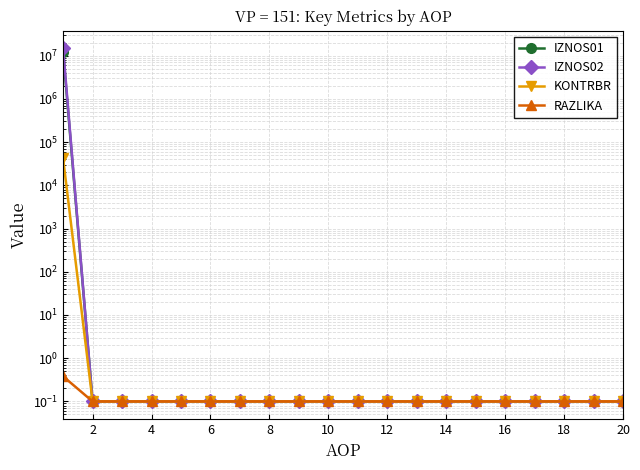

Reading left to right, extract all data points from this chart.

IZNOS01: 12315957.0	0.1	0.1	0.1	0.1	0.1	0.1	0.1	0.1	0.1	0.1	0.1	0.1	0.1	0.1	0.1	0.1	0.1	0.1	0.1
IZNOS02: 14726076.4	0.1	0.1	0.1	0.1	0.1	0.1	0.1	0.1	0.1	0.1	0.1	0.1	0.1	0.1	0.1	0.1	0.1	0.1	0.1
KONTRBR: 41768.1	0.1	0.1	0.1	0.1	0.1	0.1	0.1	0.1	0.1	0.1	0.1	0.1	0.1	0.1	0.1	0.1	0.1	0.1	0.1
RAZLIKA: 0.4	0.1	0.1	0.1	0.1	0.1	0.1	0.1	0.1	0.1	0.1	0.1	0.1	0.1	0.1	0.1	0.1	0.1	0.1	0.1